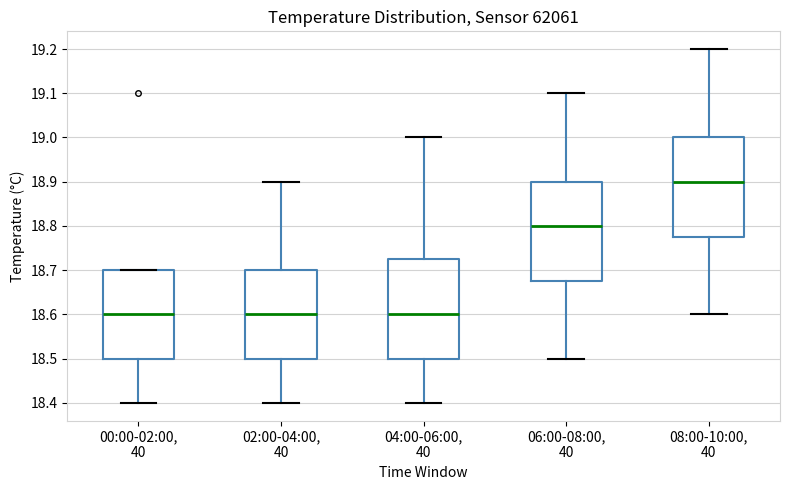

Reading left to right, transcribe this box plot: for each box, give where its median line is, the range the box spans, and where its two whiskers end, as read against the y-axis. The values are not printed on the chart, so give them approximately, as read against the axis.

00:00-02:00, 40: median 18.60, box 18.50 to 18.70, whiskers 18.40 to 18.70
02:00-04:00, 40: median 18.60, box 18.50 to 18.70, whiskers 18.40 to 18.90
04:00-06:00, 40: median 18.60, box 18.50 to 18.73, whiskers 18.40 to 19.00
06:00-08:00, 40: median 18.80, box 18.68 to 18.90, whiskers 18.50 to 19.10
08:00-10:00, 40: median 18.90, box 18.78 to 19.00, whiskers 18.60 to 19.20